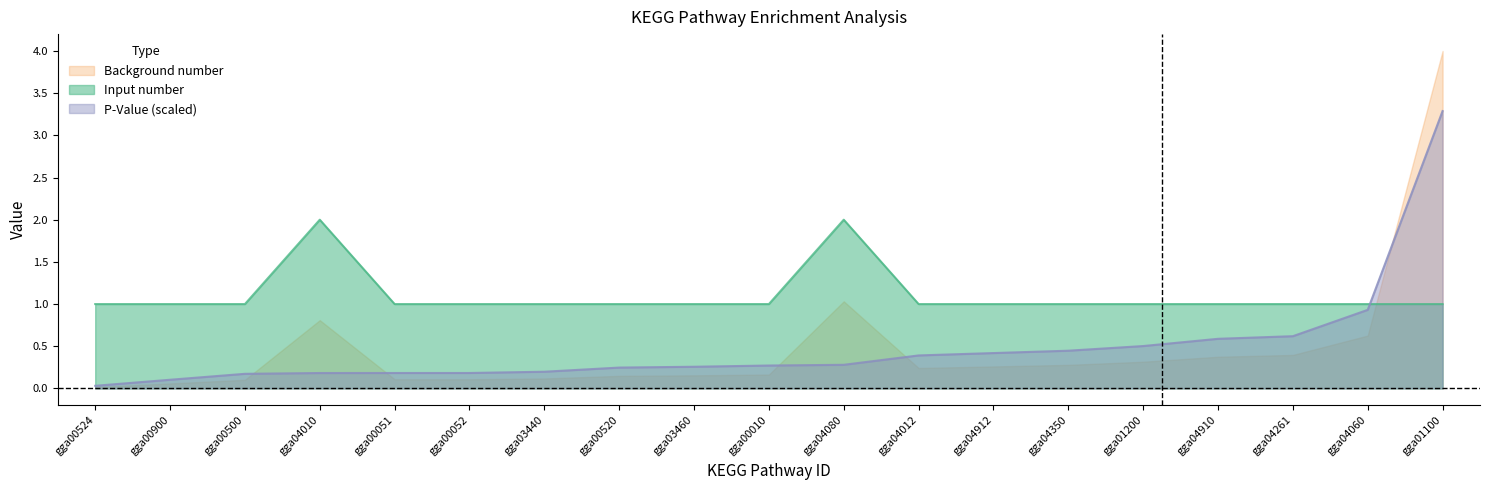

Rank the series by their maximum value, from lowest to highest.

Input number, P-Value (scaled), Background number